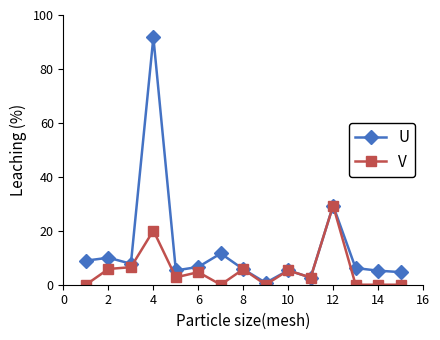

Count the number of categories in the chart.

15